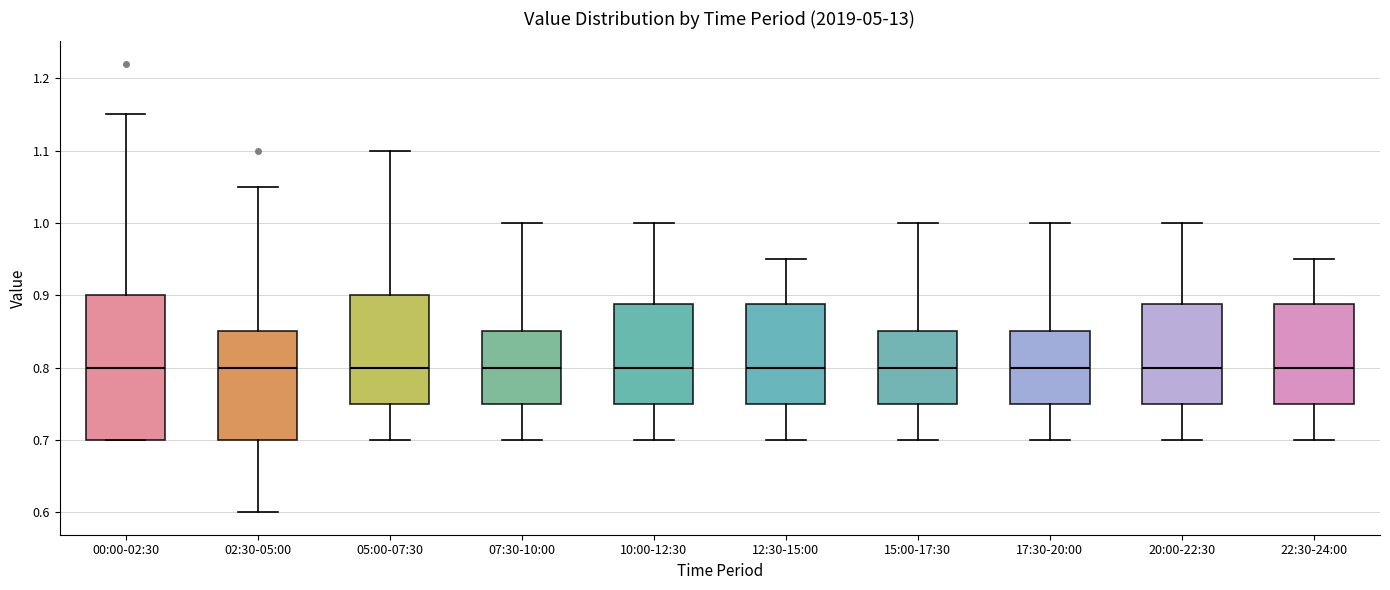

Where does the lower whisker of the box for 17:30-20:00 end on the y-axis? The values are not printed on the chart, so give them approximately, as read against the axis.

0.70